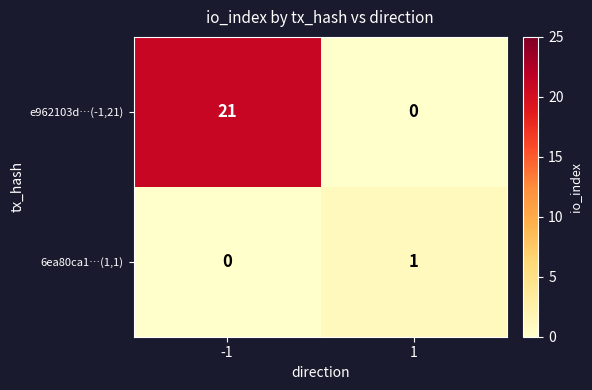

Reading left to right, list all the values displayed in this chart.

e962103d…(-1,21): -1=21	1=0
6ea80ca1…(1,1): -1=0	1=1